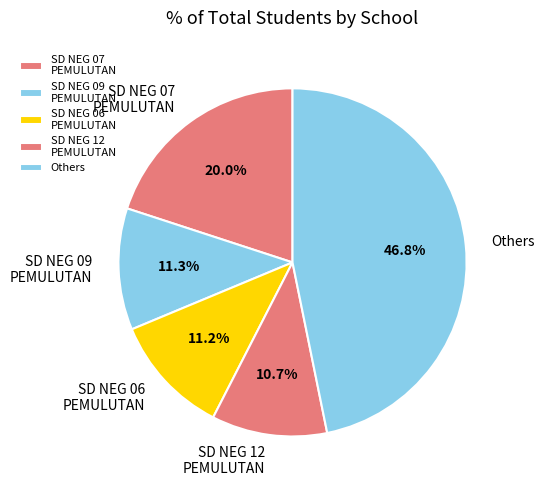

Approximately how many times larger is the value at Others compared to SD NEG 12 PEMULUTAN?

4.4